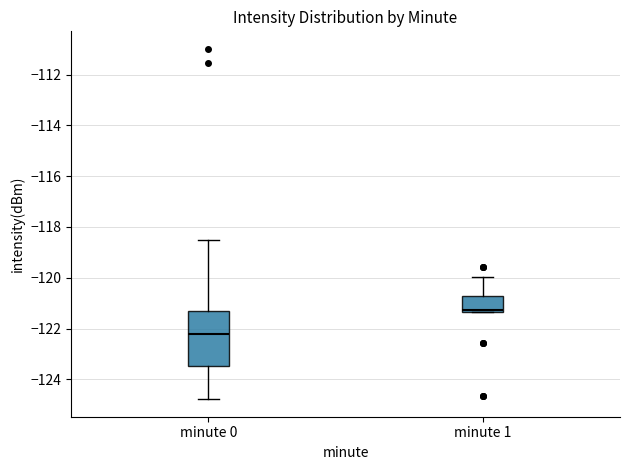

Where is the lower edge of the box for minute 0 on the y-axis? The values are not printed on the chart, so give them approximately, as read against the axis.

-123.4